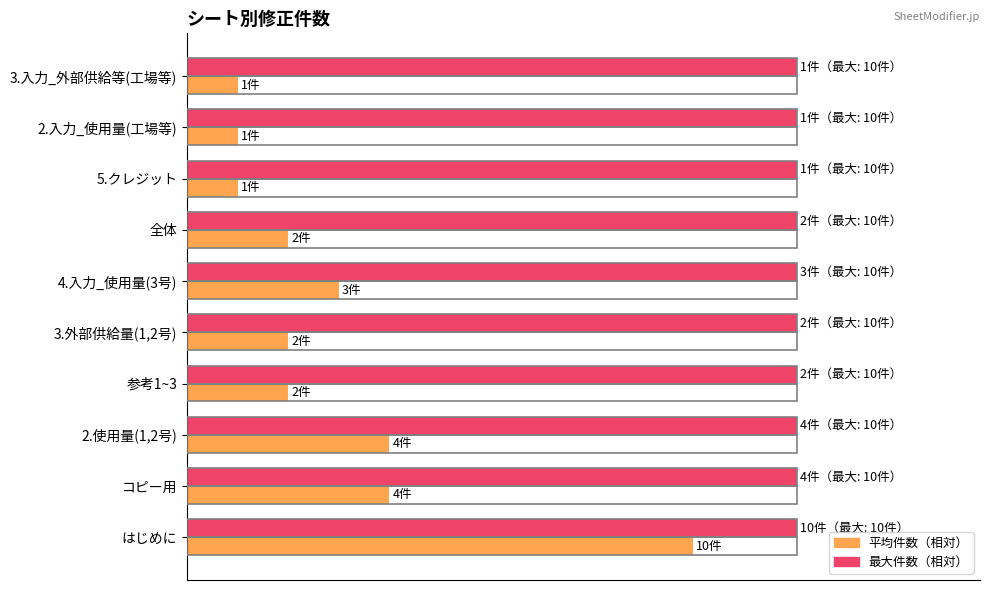

What are all the series names shown in the legend?

平均件数（相対）, 最大件数（相対）